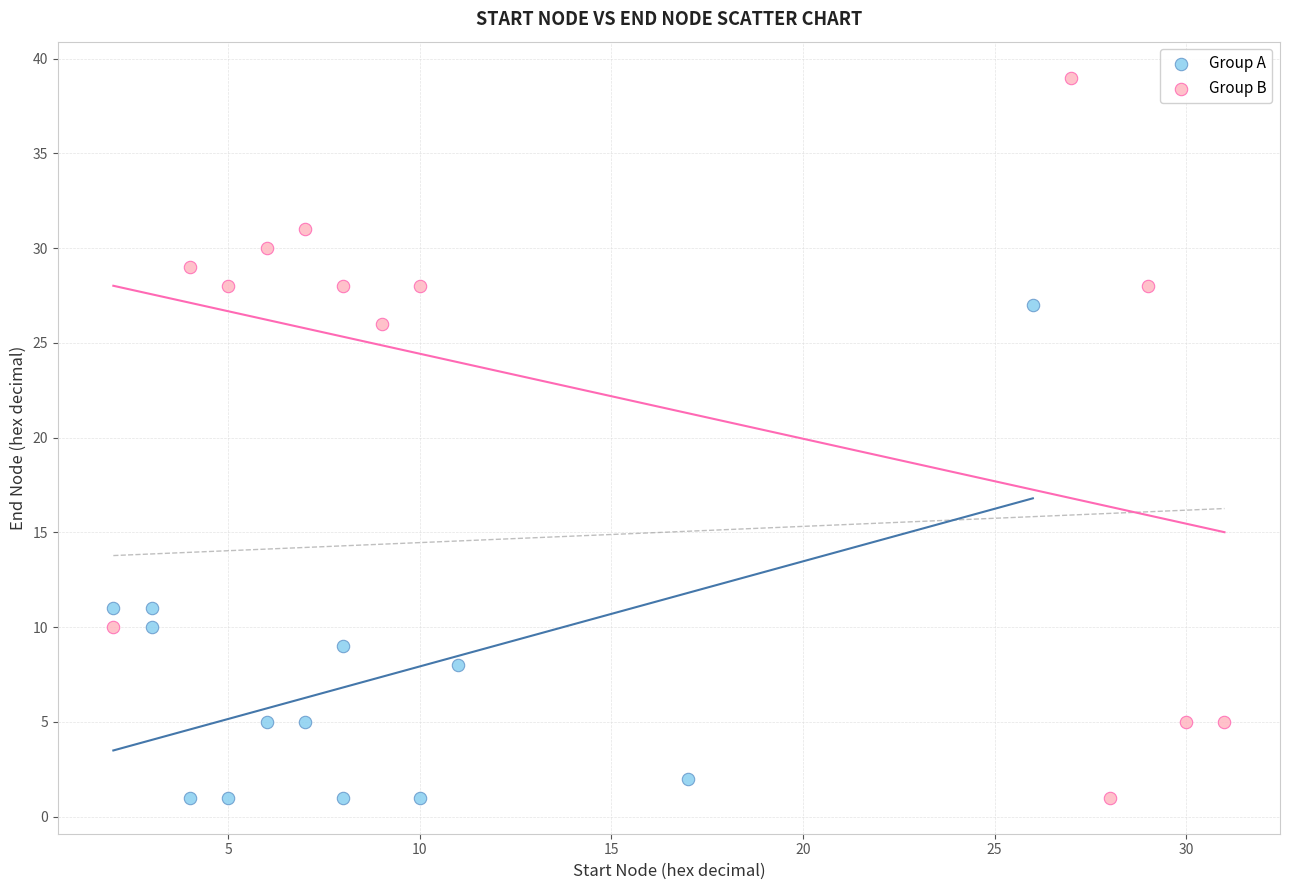

Which series reaches the maximum Y coordinate?

Group B